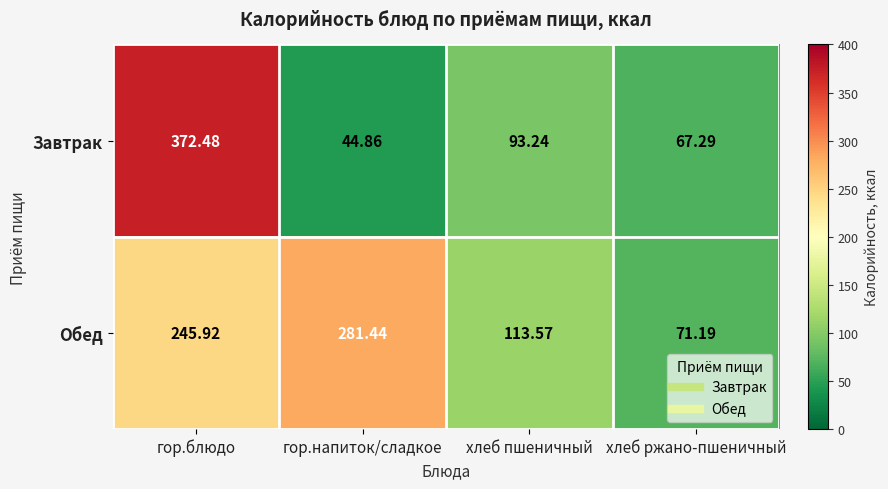

What is the spread (max minus min) of values at хлеб ржано-пшеничный?

3.9